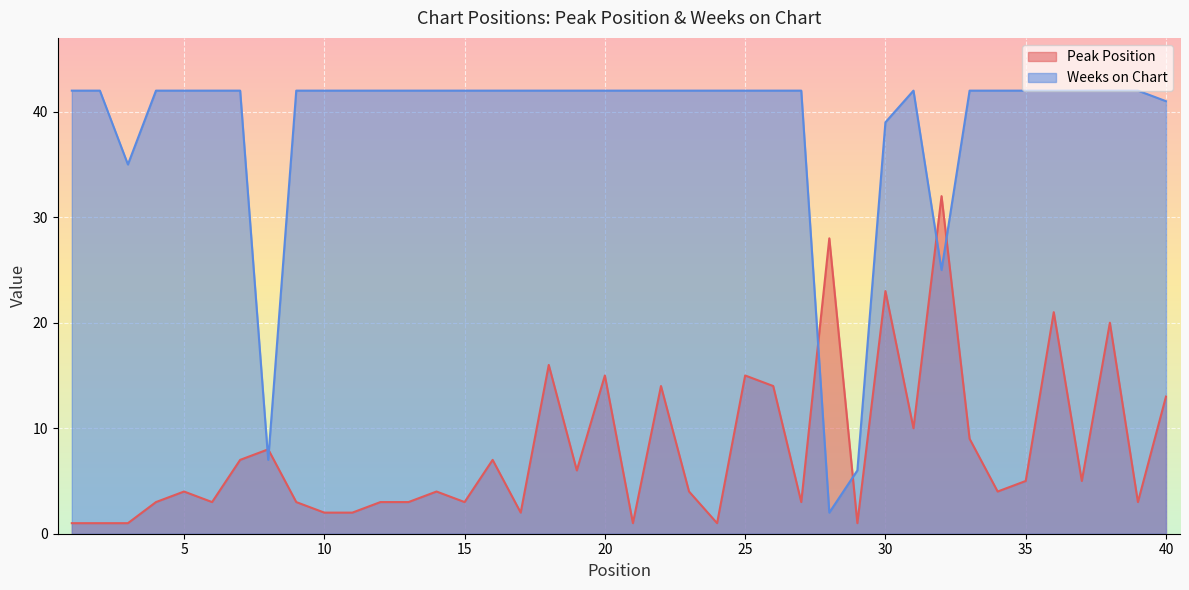

After their last crossing, which series has the higher values: Peak Position or Weeks on Chart?

Weeks on Chart